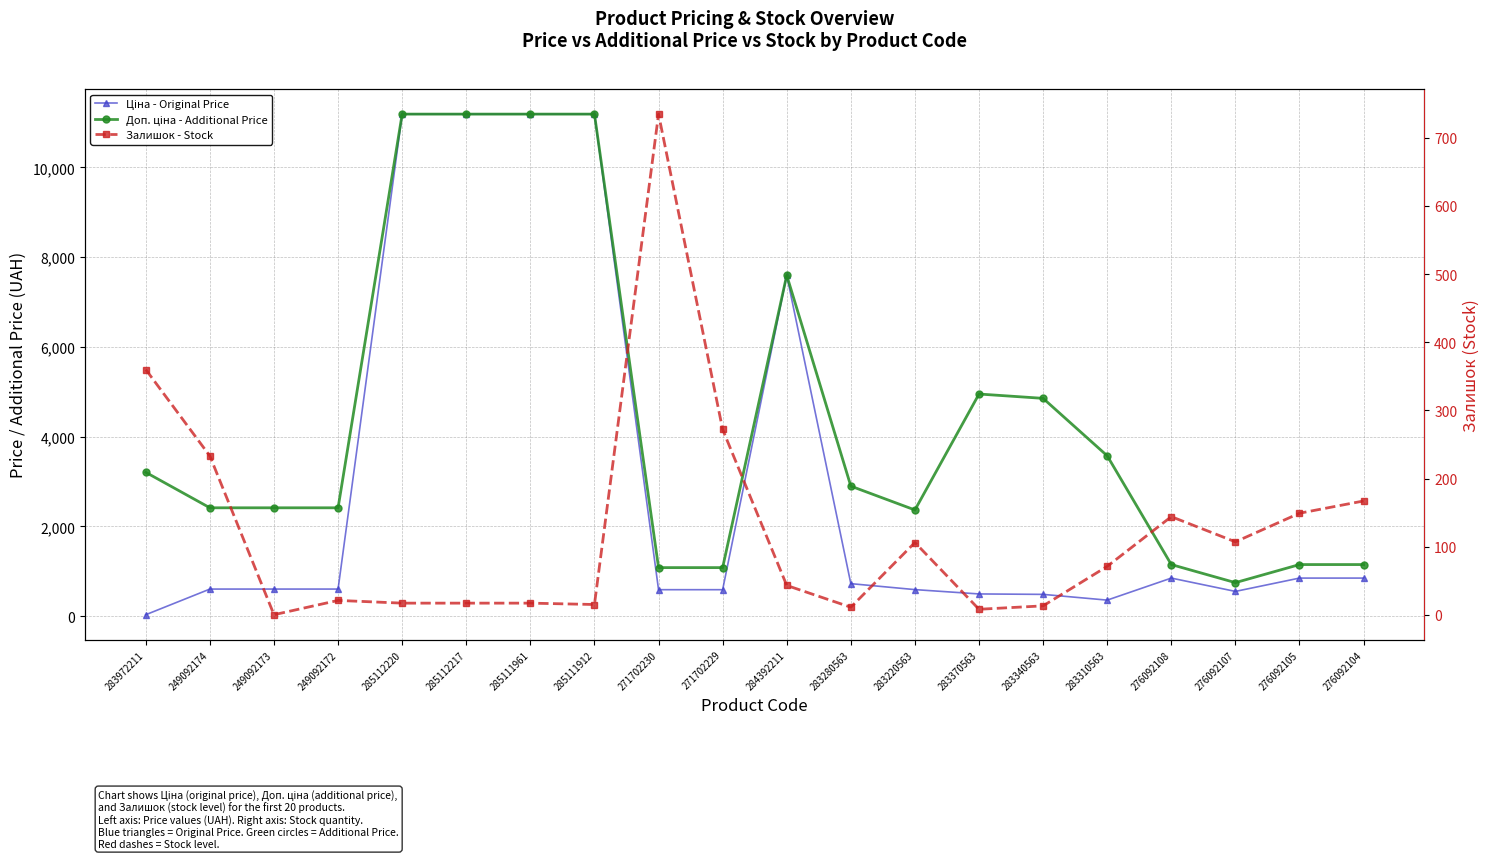

Where is the first local maximum for Доп. ціна - Additional Price?

284392211